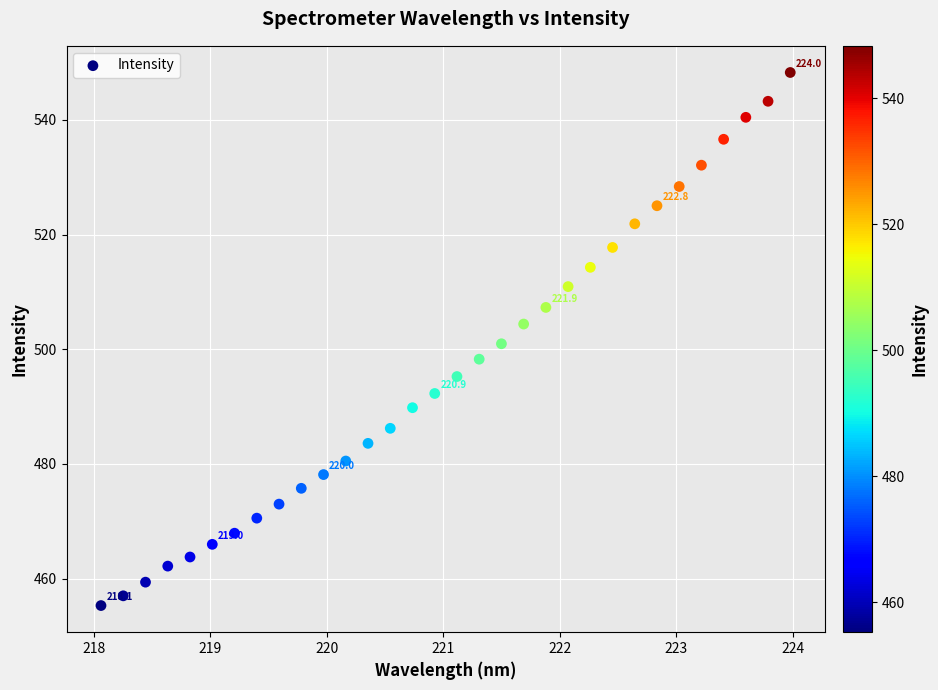

What is the range of X values (max minus min)?

5.9